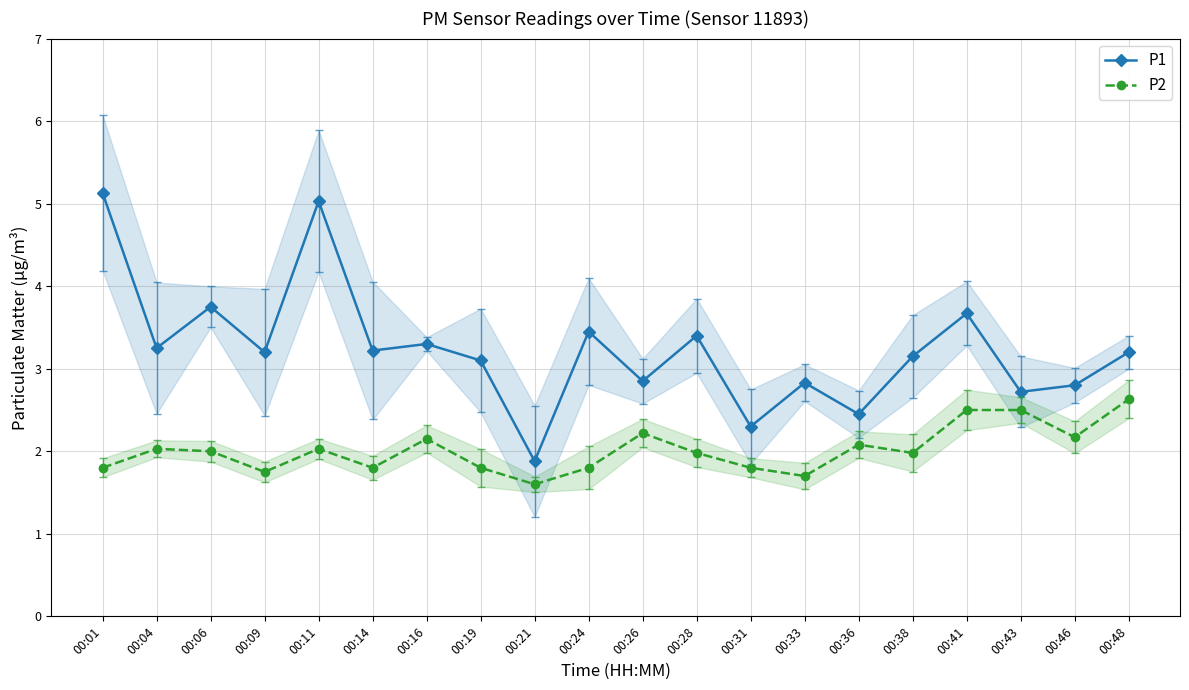

Reading left to right, list all the values displayed in this chart.

P1: 00:01=5.1	00:04=3.2	00:06=3.8	00:09=3.2	00:11=5.0	00:14=3.2	00:16=3.3	00:19=3.1	00:21=1.9	00:24=3.5	00:26=2.9	00:28=3.4	00:31=2.3	00:33=2.8	00:36=2.5	00:38=3.1	00:41=3.7	00:43=2.7	00:46=2.8	00:48=3.2
P2: 00:01=1.8	00:04=2.0	00:06=2.0	00:09=1.8	00:11=2.0	00:14=1.8	00:16=2.1	00:19=1.8	00:21=1.6	00:24=1.8	00:26=2.2	00:28=2.0	00:31=1.8	00:33=1.7	00:36=2.1	00:38=2.0	00:41=2.5	00:43=2.5	00:46=2.2	00:48=2.6